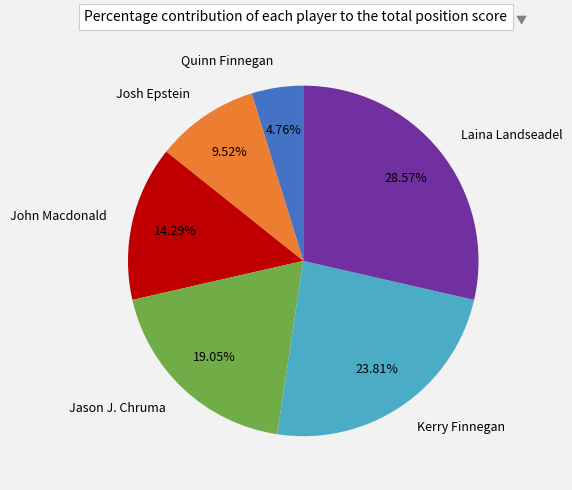

Count the number of slices in the pie.

6